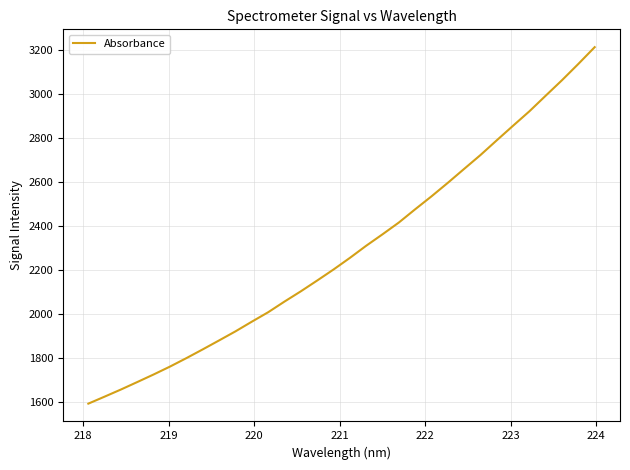

What is the greatest value displayed?

3213.1